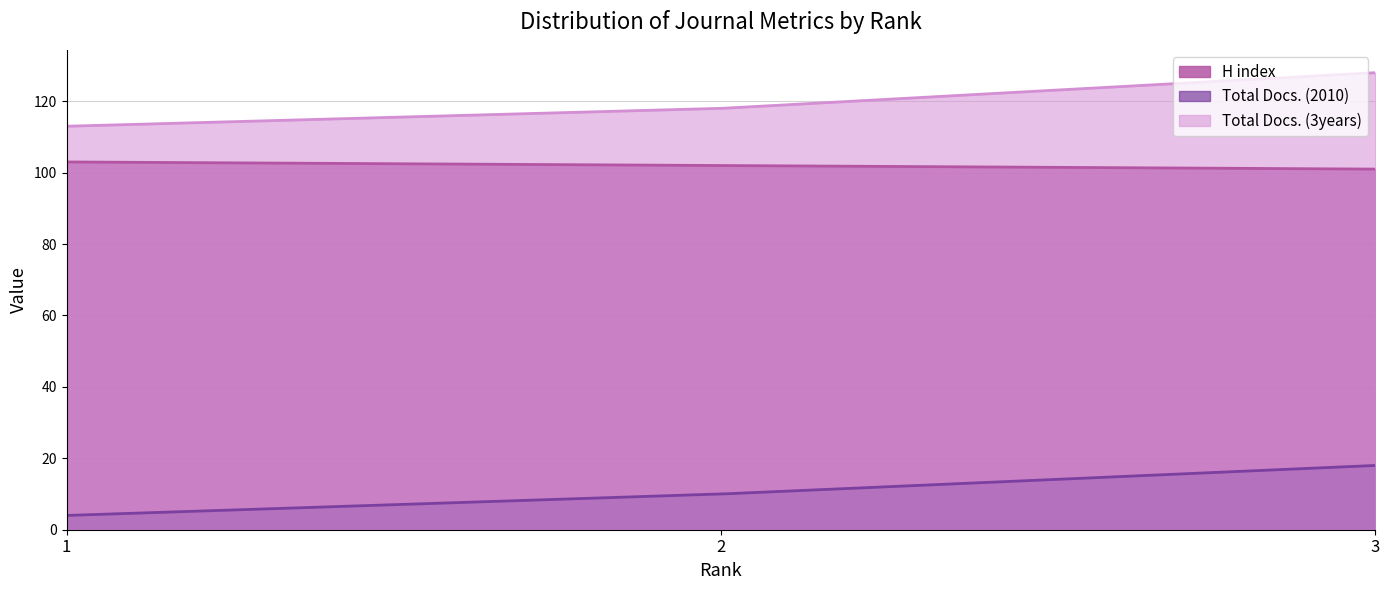

Which series has the largest total across all categories?

Total Docs. (3years)